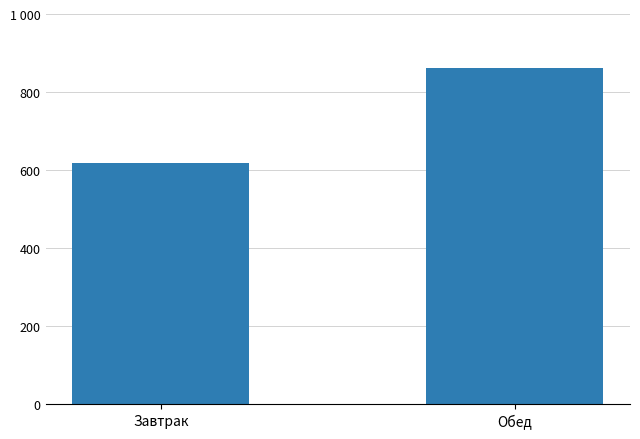

Is it true that the value at Обед is 861?

True